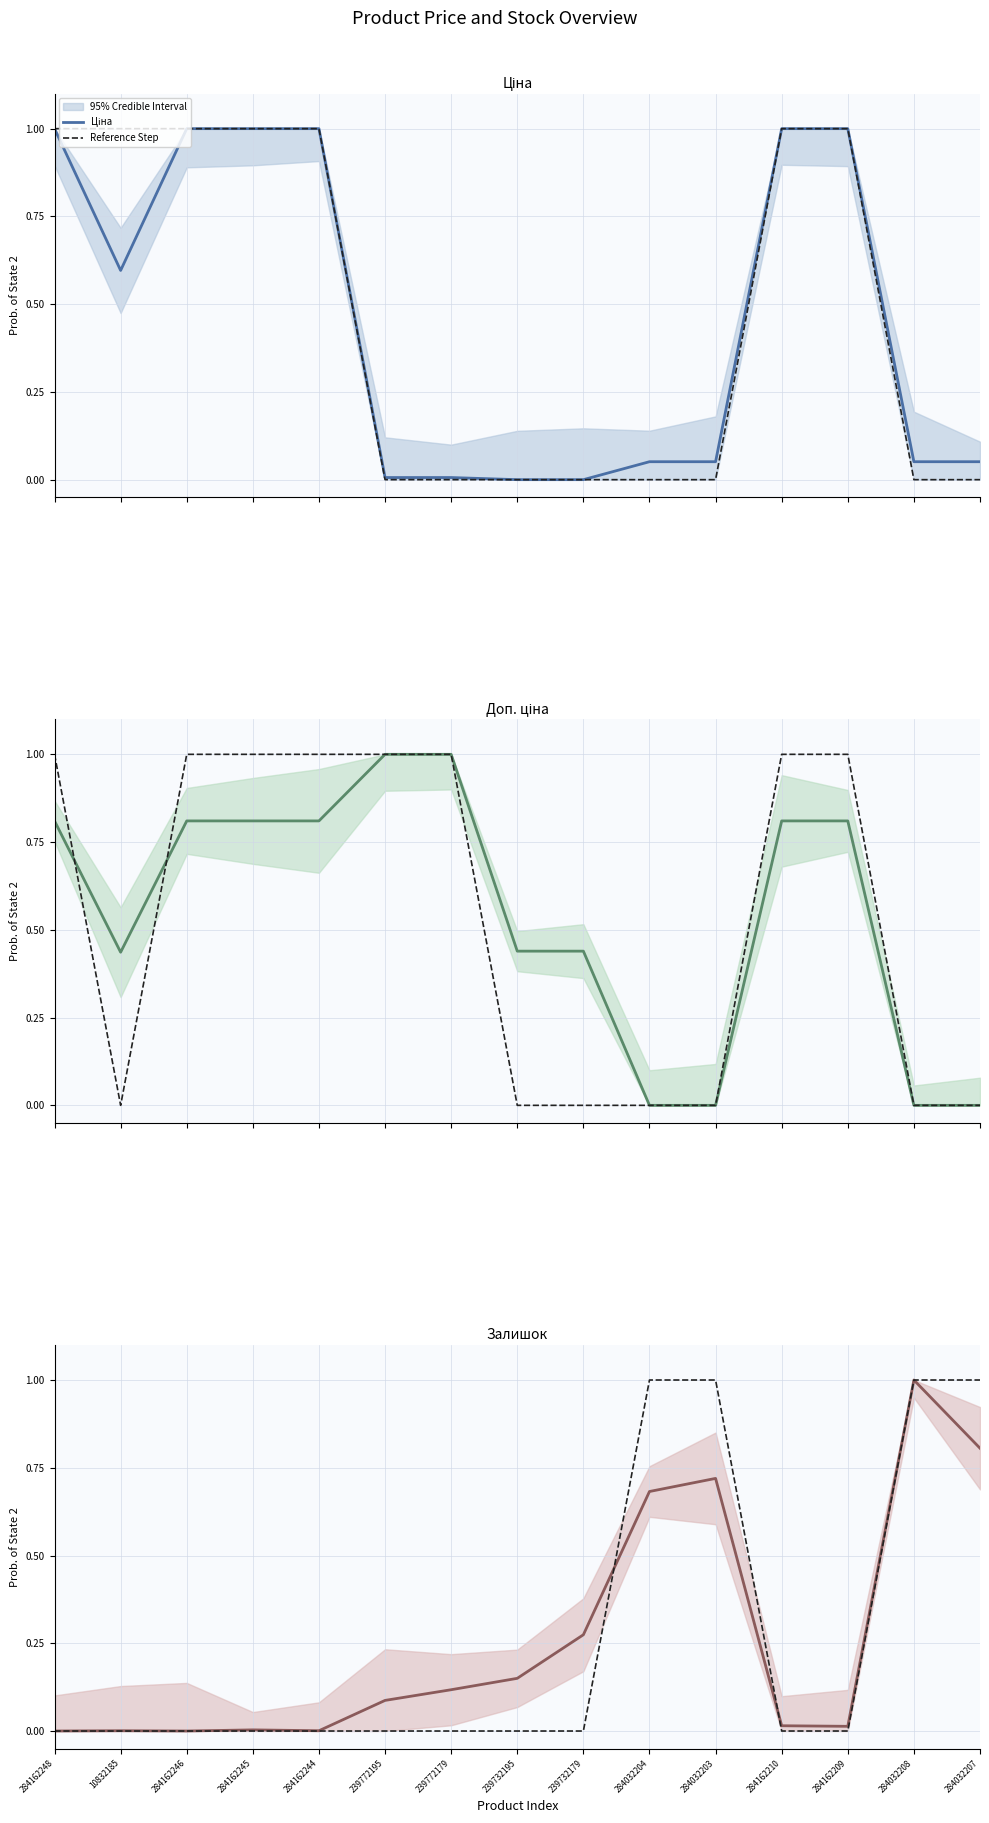

Count the number of categories in the chart.

15